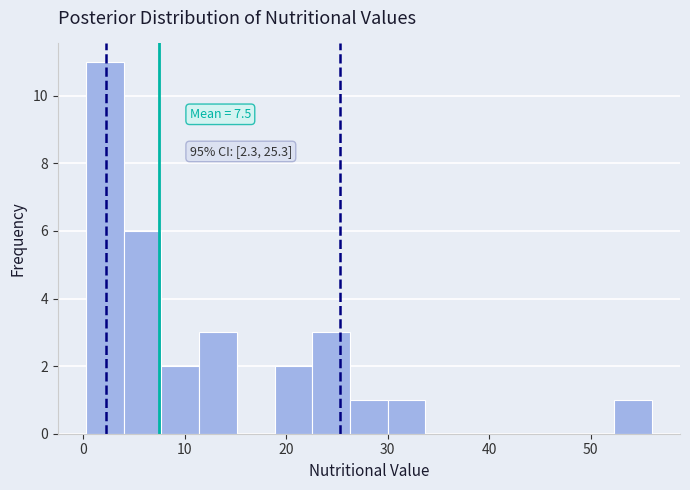

Around what value on the x-axis is the tallest bar? Give the approximate position of its centre, as read against the axis.

2